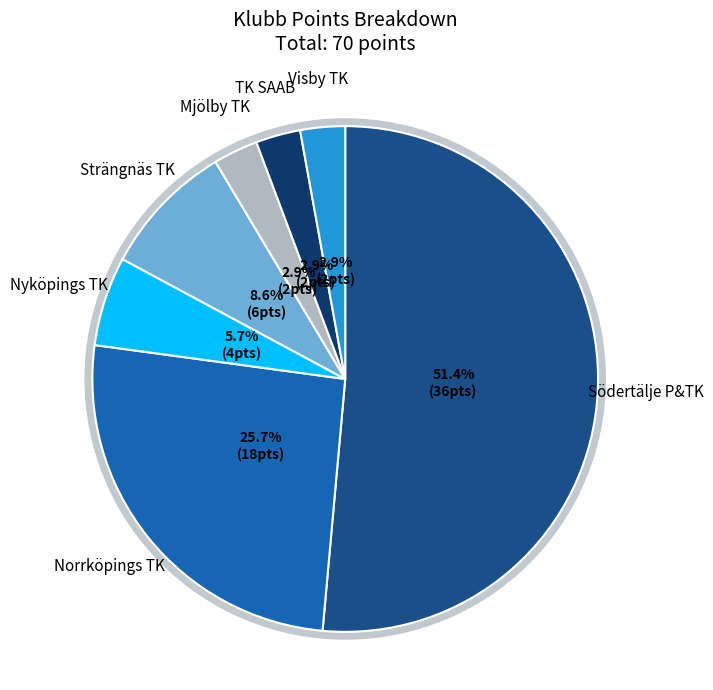

To the nearest percent, what is the average slice percentage?

14%